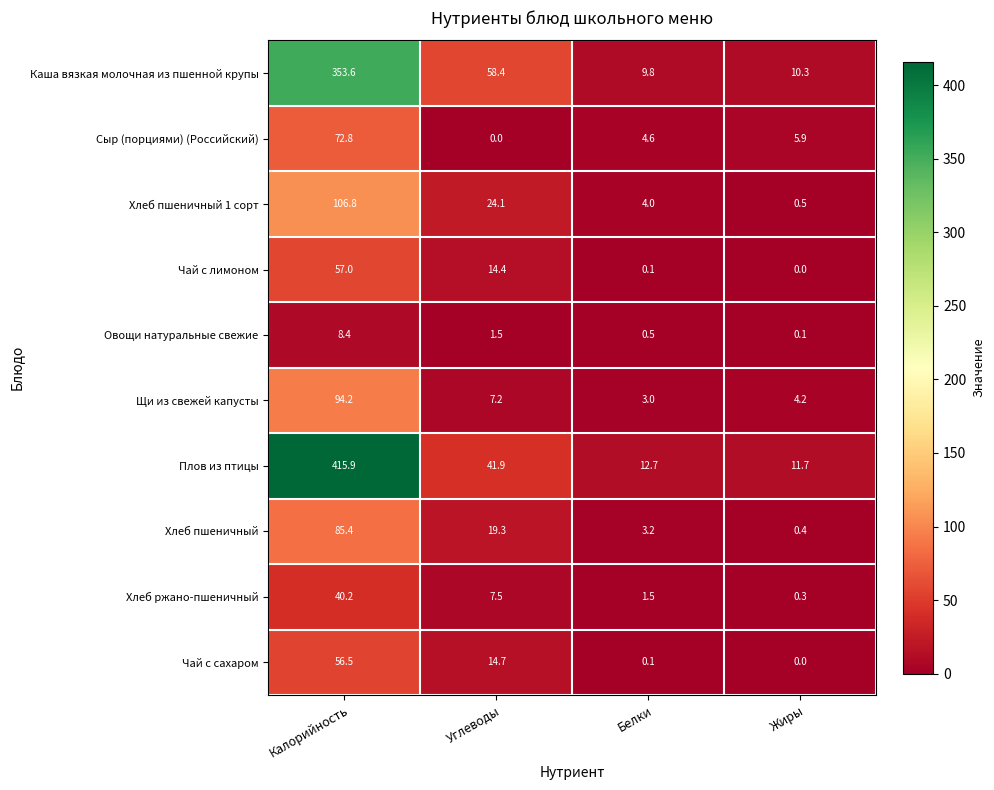

Which category has the highest value across all series?

Калорийность